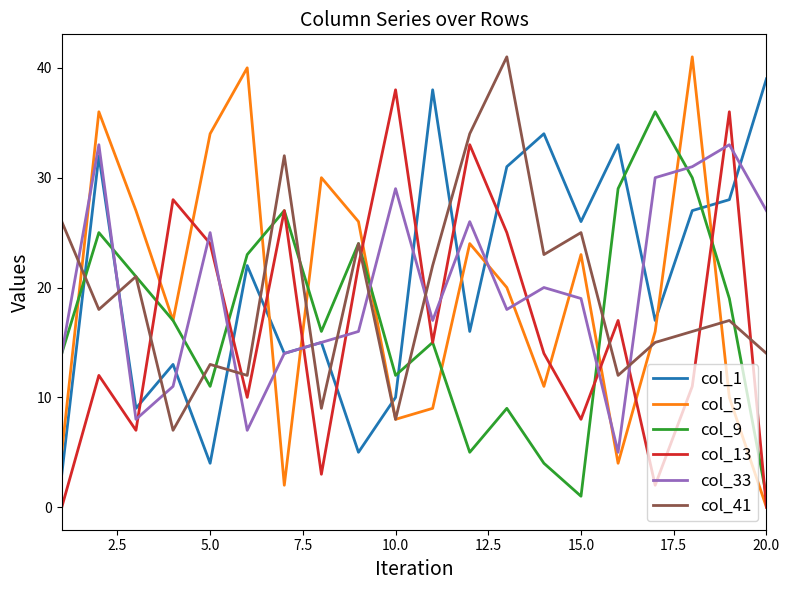

Which series ends up on top after the final intersection of col_41 and col_13?

col_41